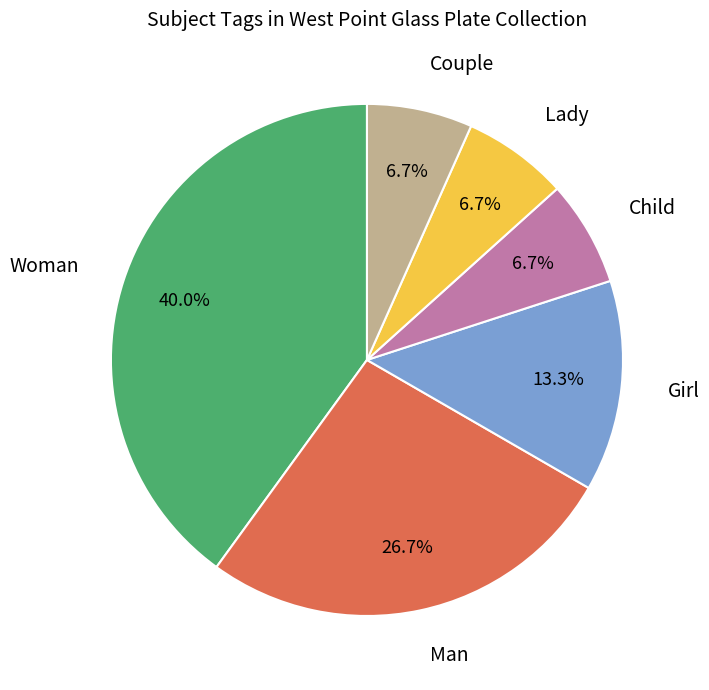

Is Woman the majority of the pie?

No